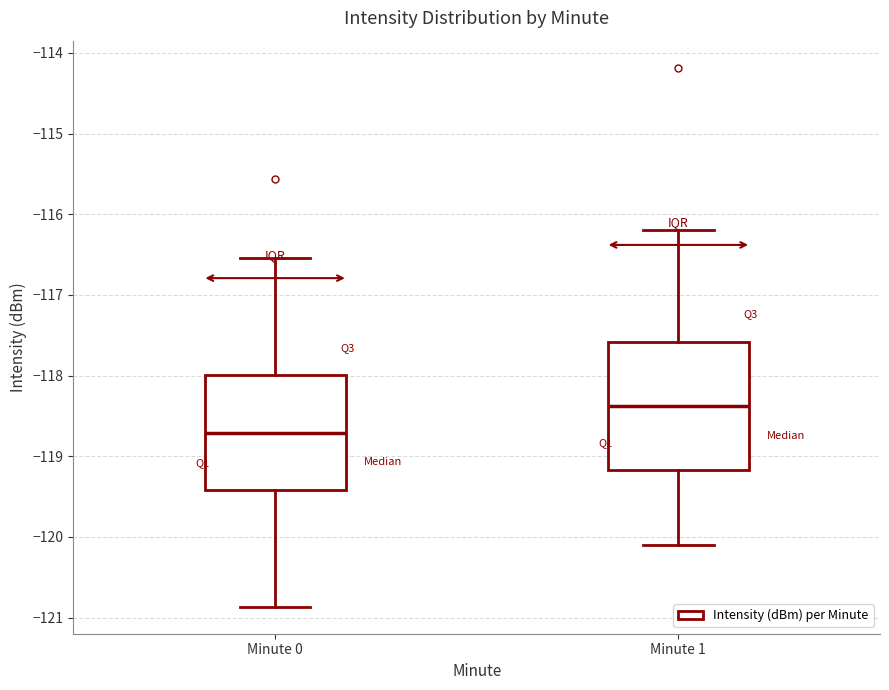

Reading left to right, transcribe this box plot: for each box, give where its median line is, the range the box spans, and where its two whiskers end, as read against the y-axis. The values are not printed on the chart, so give them approximately, as read against the axis.

Minute 0: median -118.7, box -119.4 to -118.0, whiskers -120.9 to -116.5
Minute 1: median -118.4, box -119.2 to -117.6, whiskers -120.1 to -116.2